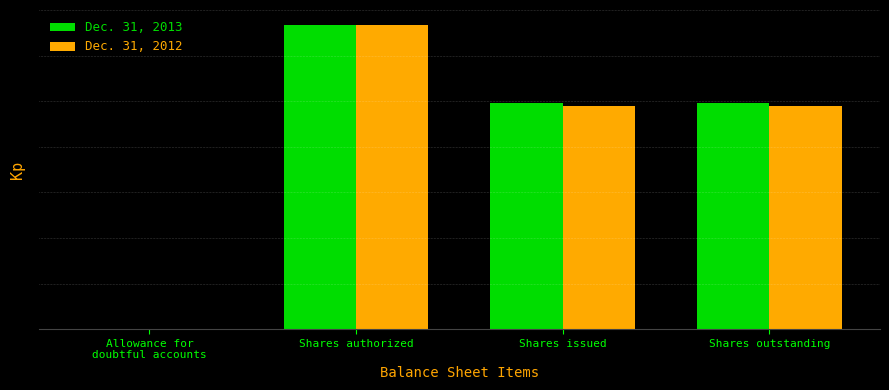

Are the bars horizontal?

No